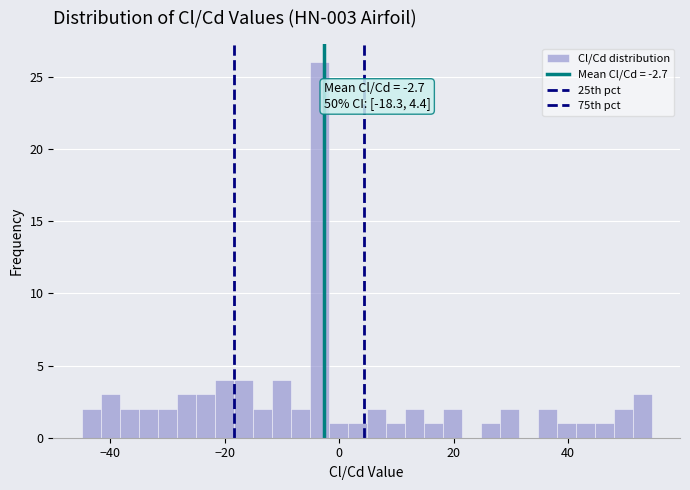

Read against the x-axis, roughly where is the centre of the tallest bar?

-4